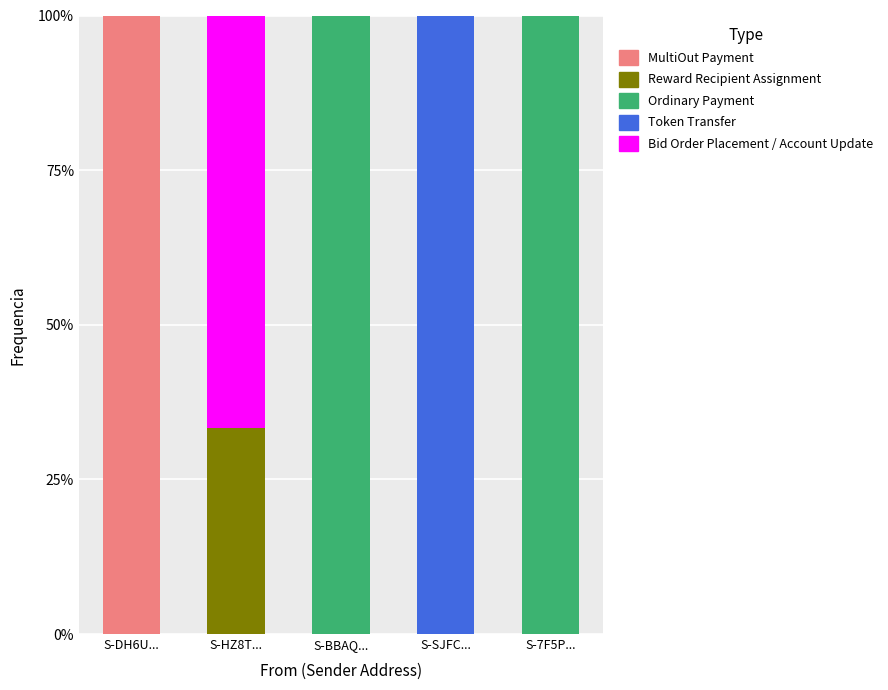

What are all the series names shown in the legend?

MultiOut Payment, Reward Recipient Assignment, Ordinary Payment, Token Transfer, Bid Order Placement / Account Update